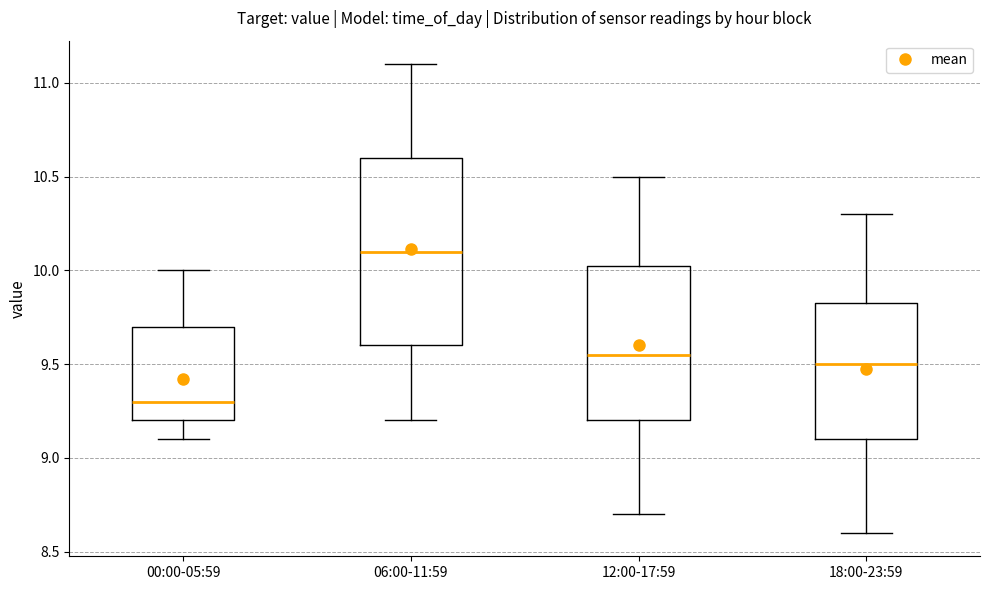

Reading left to right, transcribe this box plot: for each box, give where its median line is, the range the box spans, and where its two whiskers end, as read against the y-axis. The values are not printed on the chart, so give them approximately, as read against the axis.

00:00-05:59: median 9.30, box 9.20 to 9.70, whiskers 9.10 to 10.00
06:00-11:59: median 10.10, box 9.60 to 10.60, whiskers 9.20 to 11.10
12:00-17:59: median 9.55, box 9.20 to 10.05, whiskers 8.70 to 10.50
18:00-23:59: median 9.50, box 9.10 to 9.85, whiskers 8.60 to 10.30